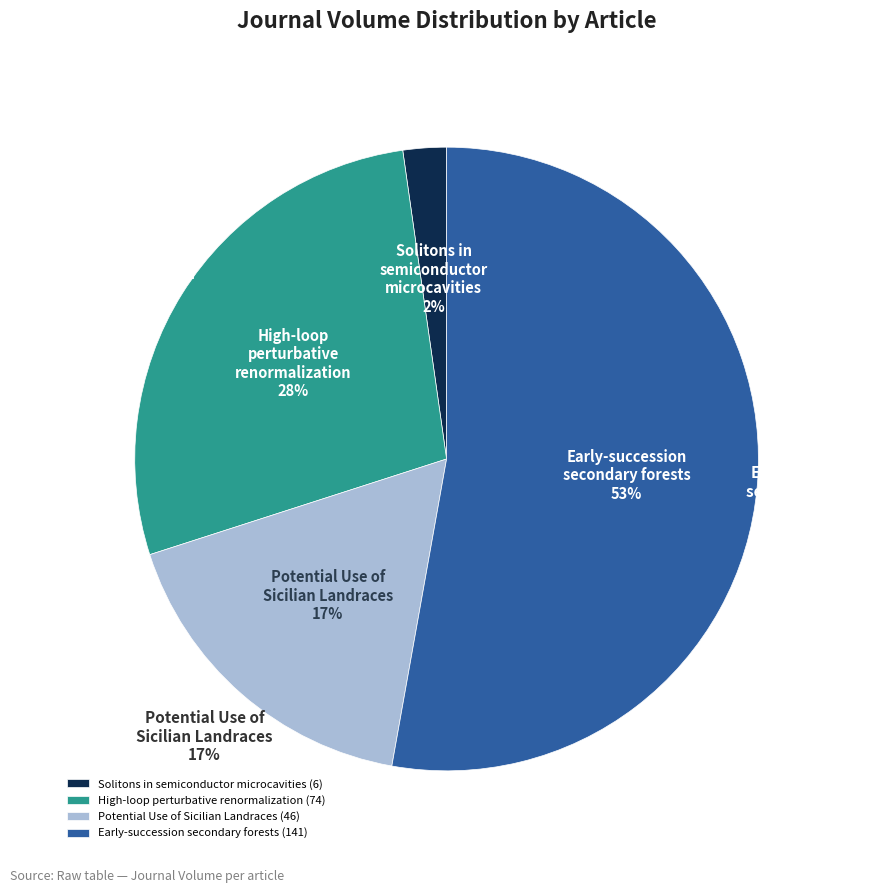

What is the change in value from Solitons in semiconductor microcavities to Potential Use of Sicilian Landraces?

+40